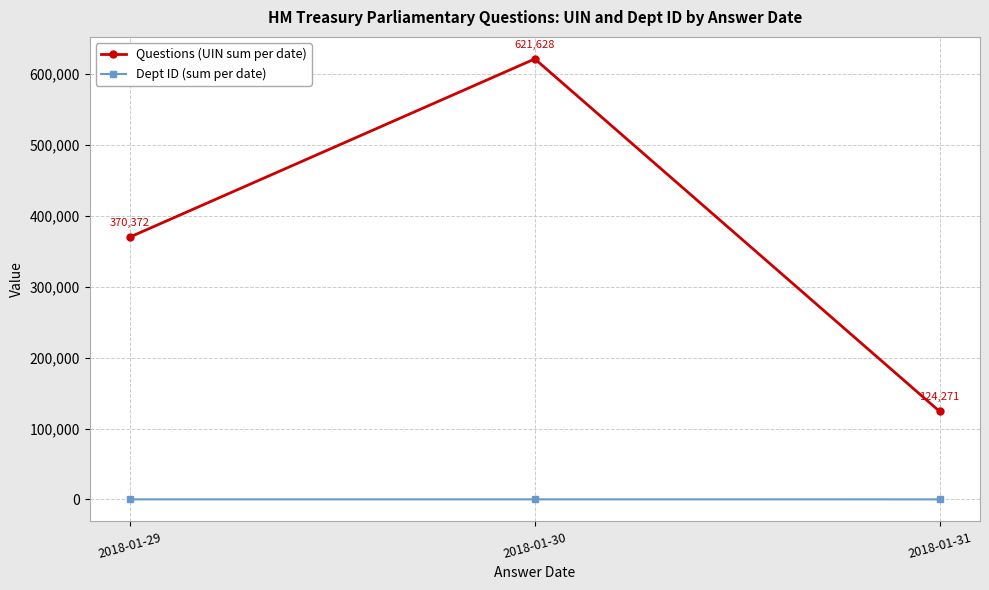

How many values in the Dept ID (sum per date) series are below 42?

1